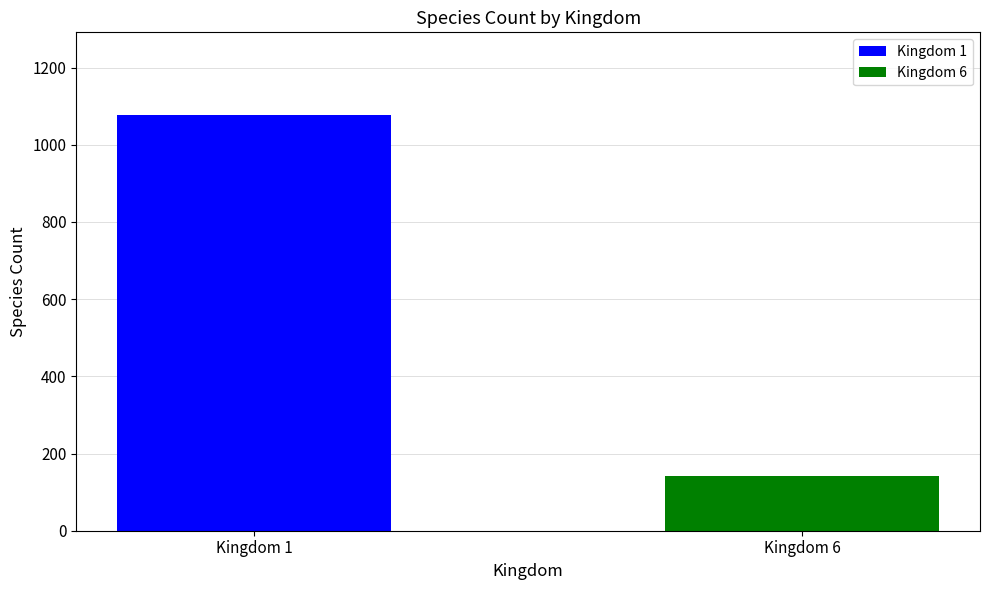

Reading left to right, what are all the values shown in this chart?

1076	142